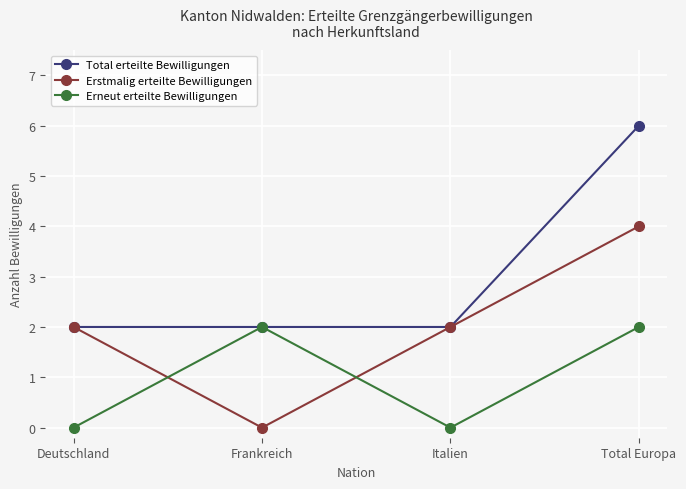

Reading left to right, transcribe all the data shown in this chart.

Total erteilte Bewilligungen: 2	2	2	6
Erstmalig erteilte Bewilligungen: 2	0	2	4
Erneut erteilte Bewilligungen: 0	2	0	2